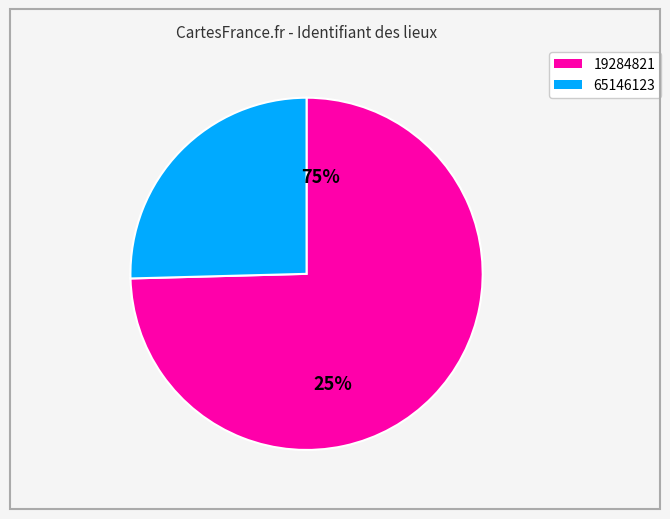

To the nearest percent, what percentage of the pie is 19284821?

75%